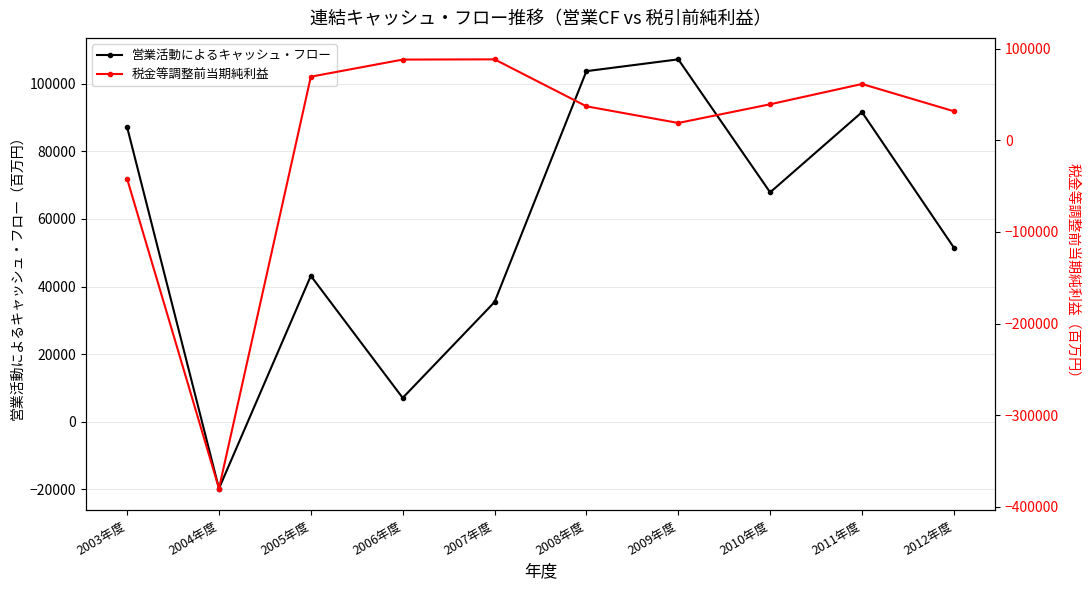

What are all the series names shown in the legend?

営業活動によるキャッシュ・フロー, 税金等調整前当期純利益